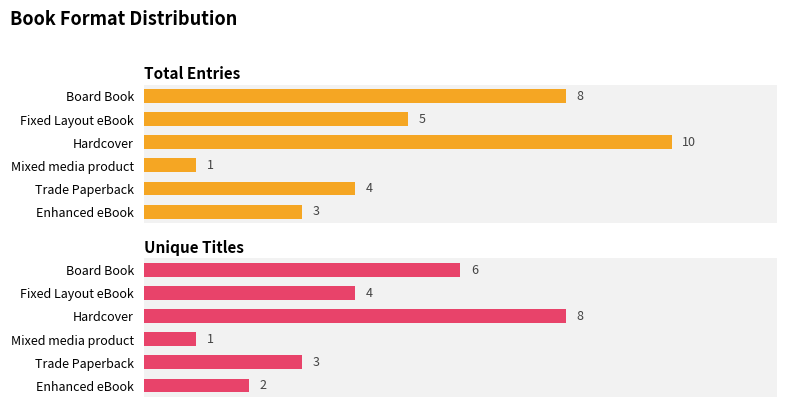

What is the average value of the Total Entries series?

5